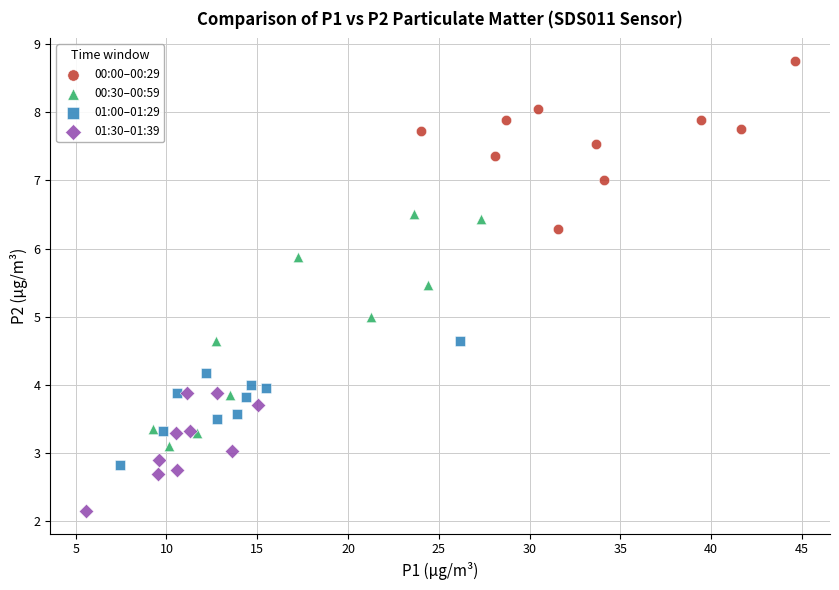

Which series reaches the maximum Y coordinate?

00:00–00:29